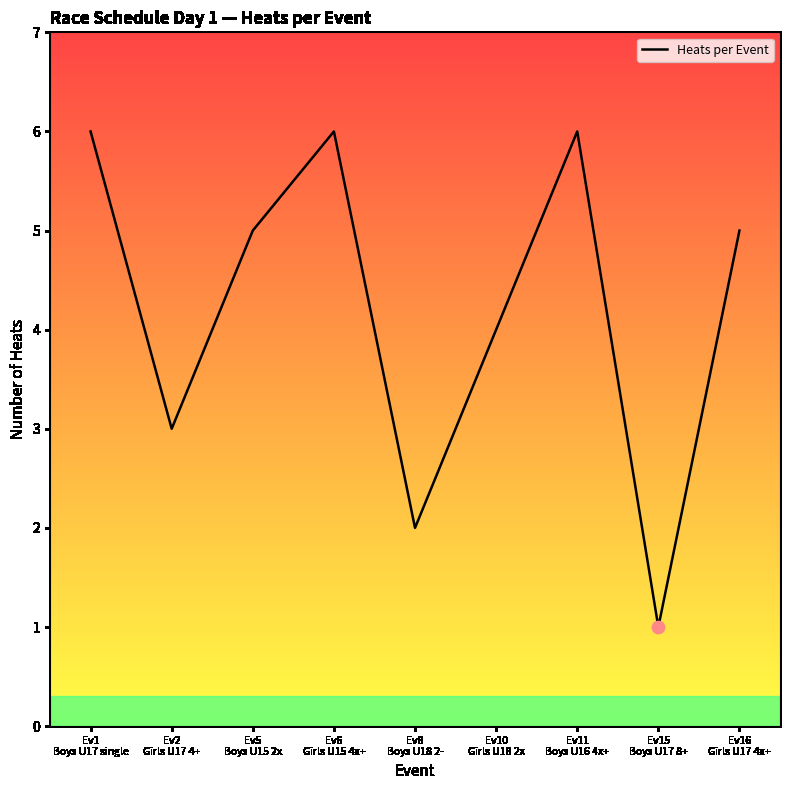

What is the change in value from Ev10
Girls U18 2x to Ev11
Boys U16 4x+?

+2